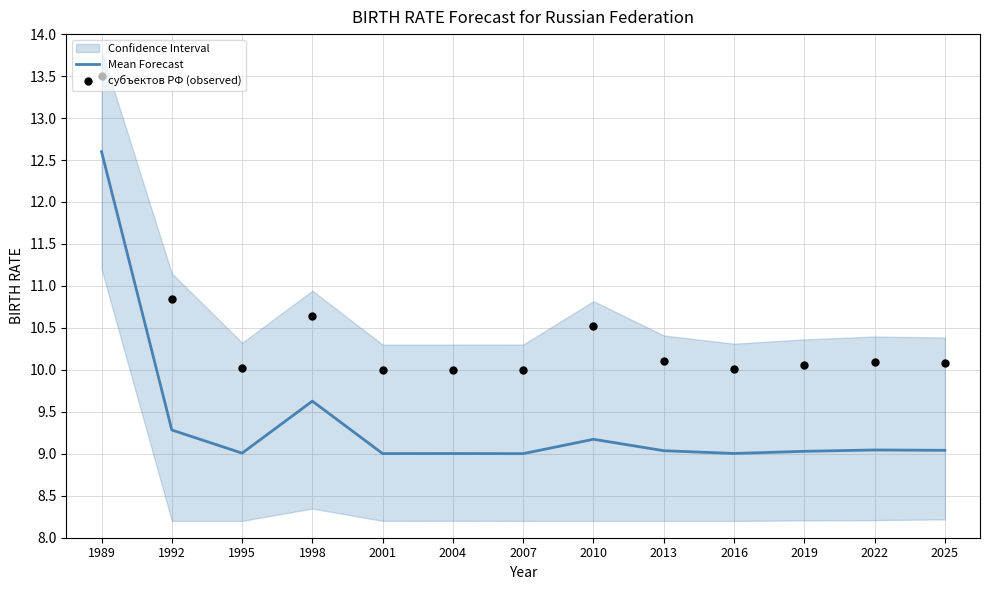

What is the total value across all series at 1995?

19.0